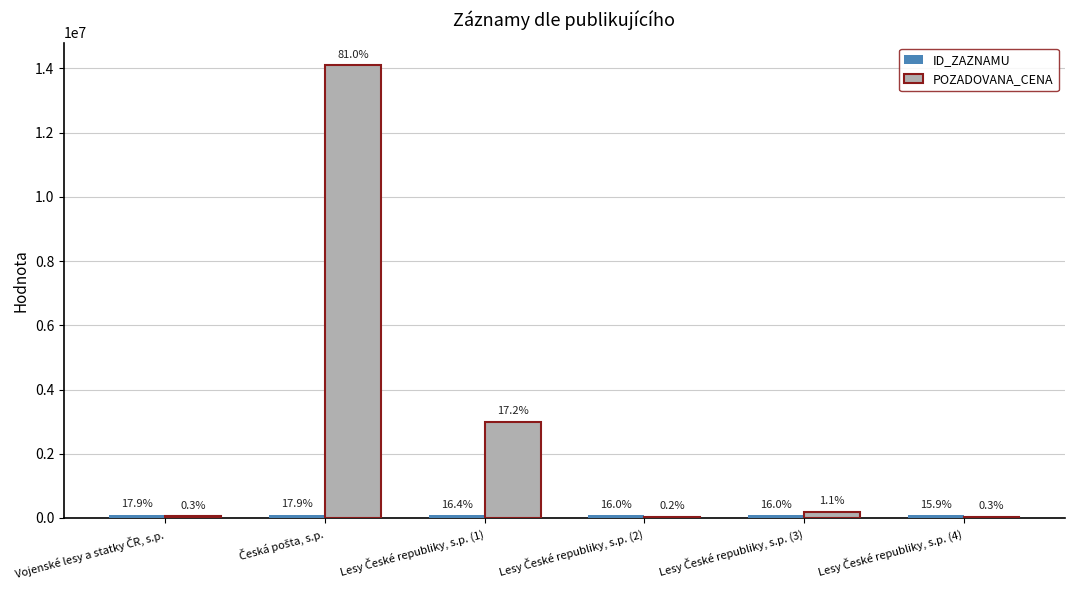

How many groups of bars are there?

6